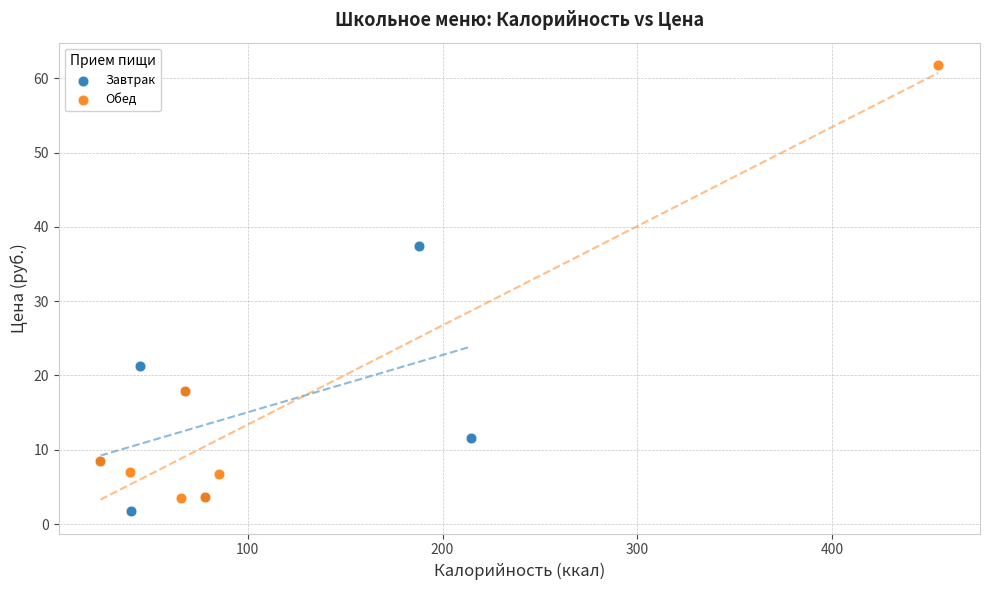

Which series has the largest Y range (max minus min)?

Обед